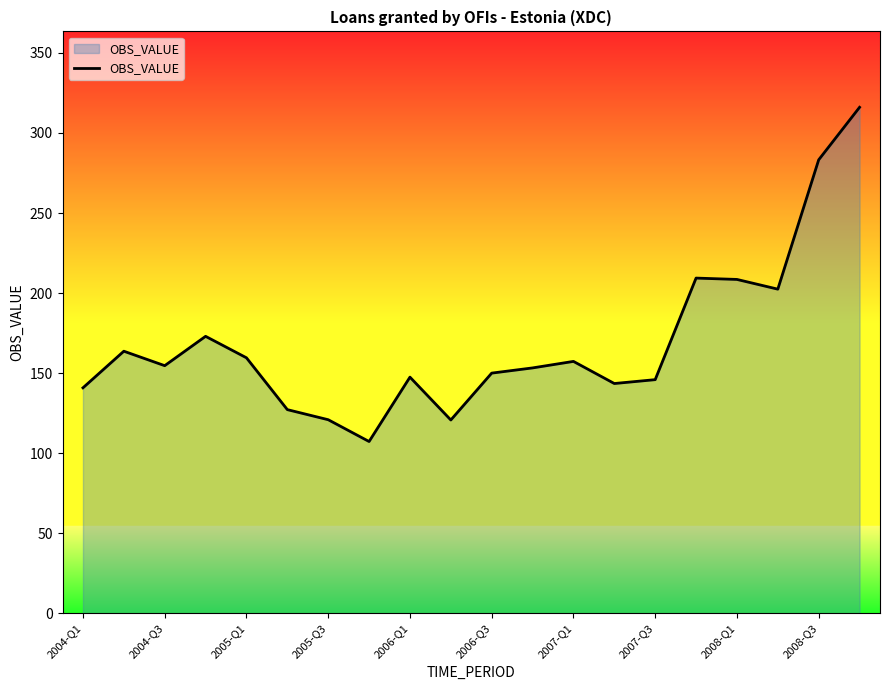

What is the smallest value displayed?

107.3